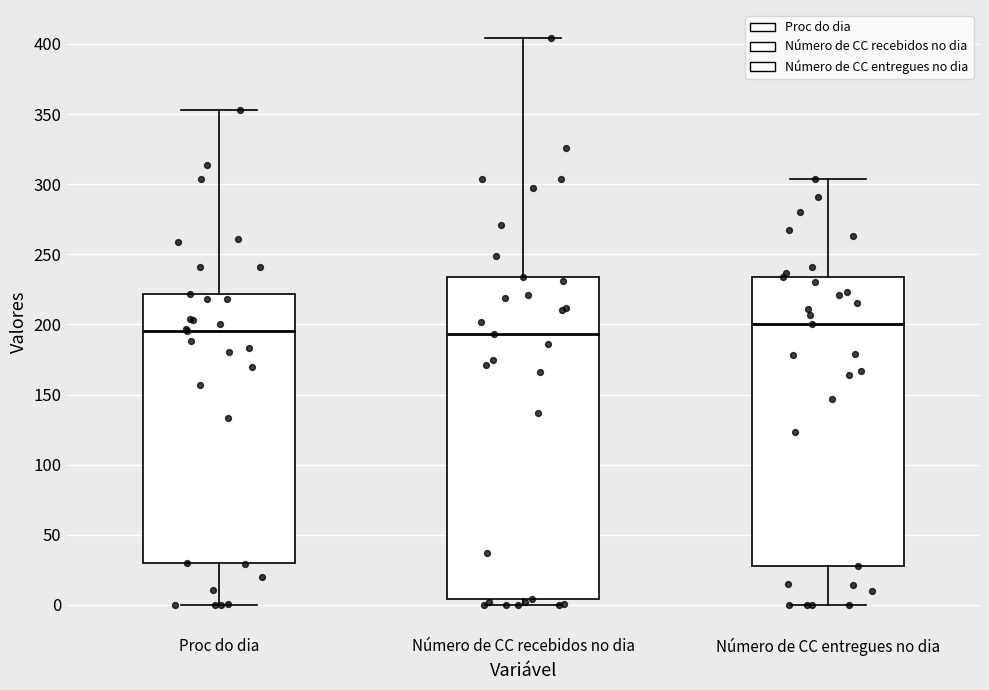

Comparing the boxes themselves (not the whiskers), which one is the tallest?

Número de CC recebidos no dia